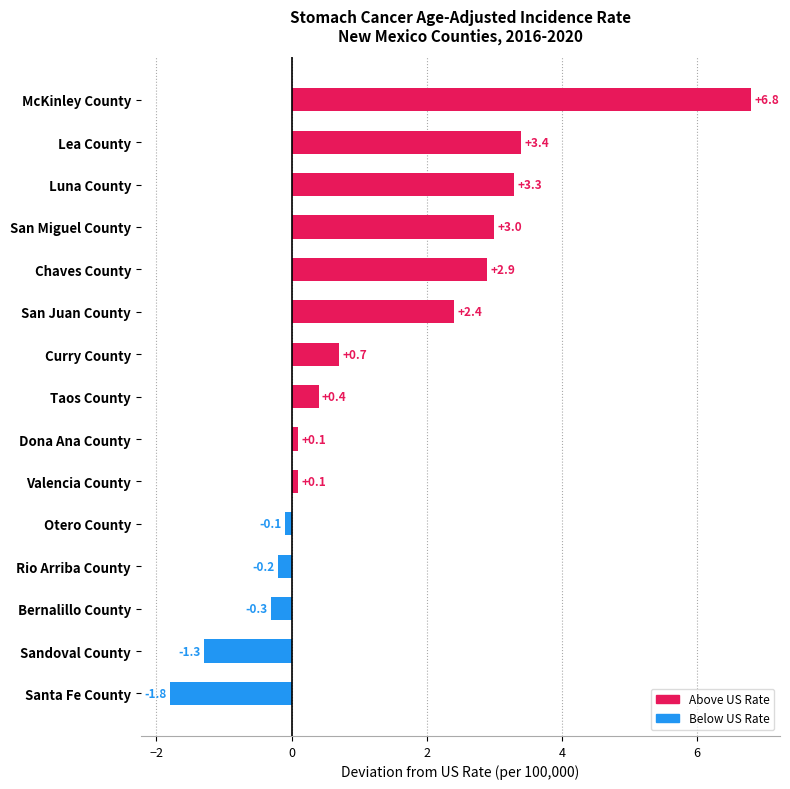

True or false: the data shows -0.3 at Sandoval County.

False